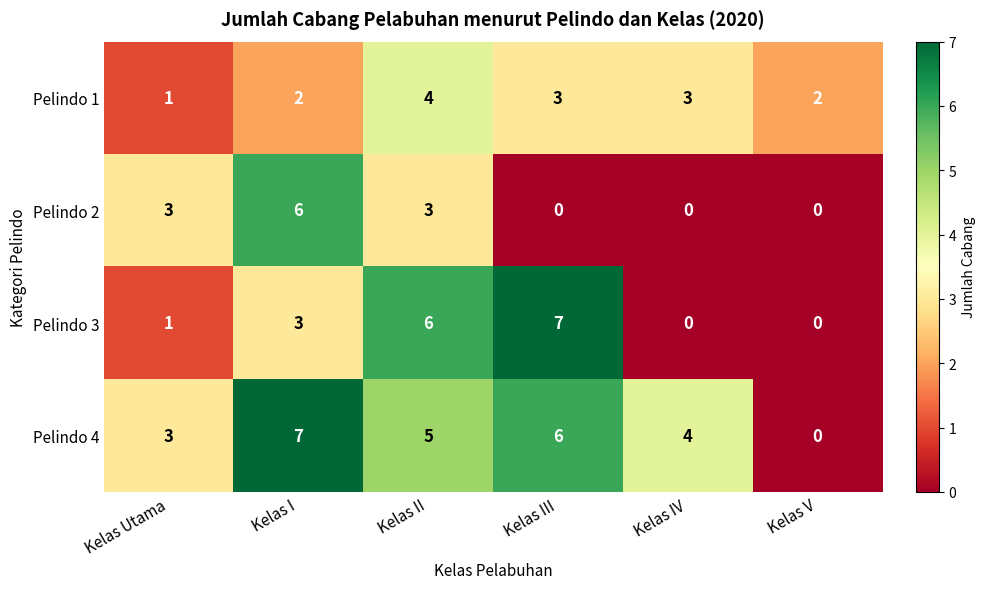

What is the maximum value shown in the chart?

7